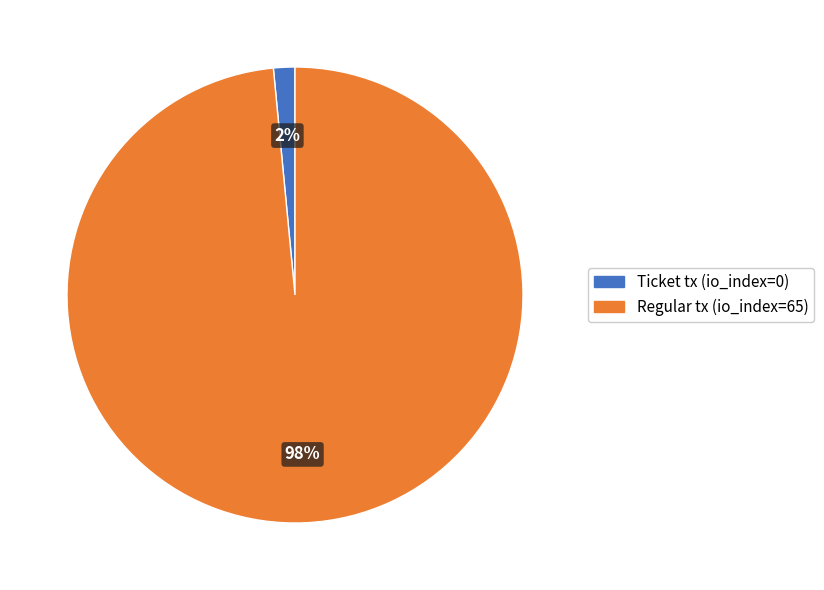

What percentage is the Regular tx (io_index=65) slice, to the nearest percent?

98%